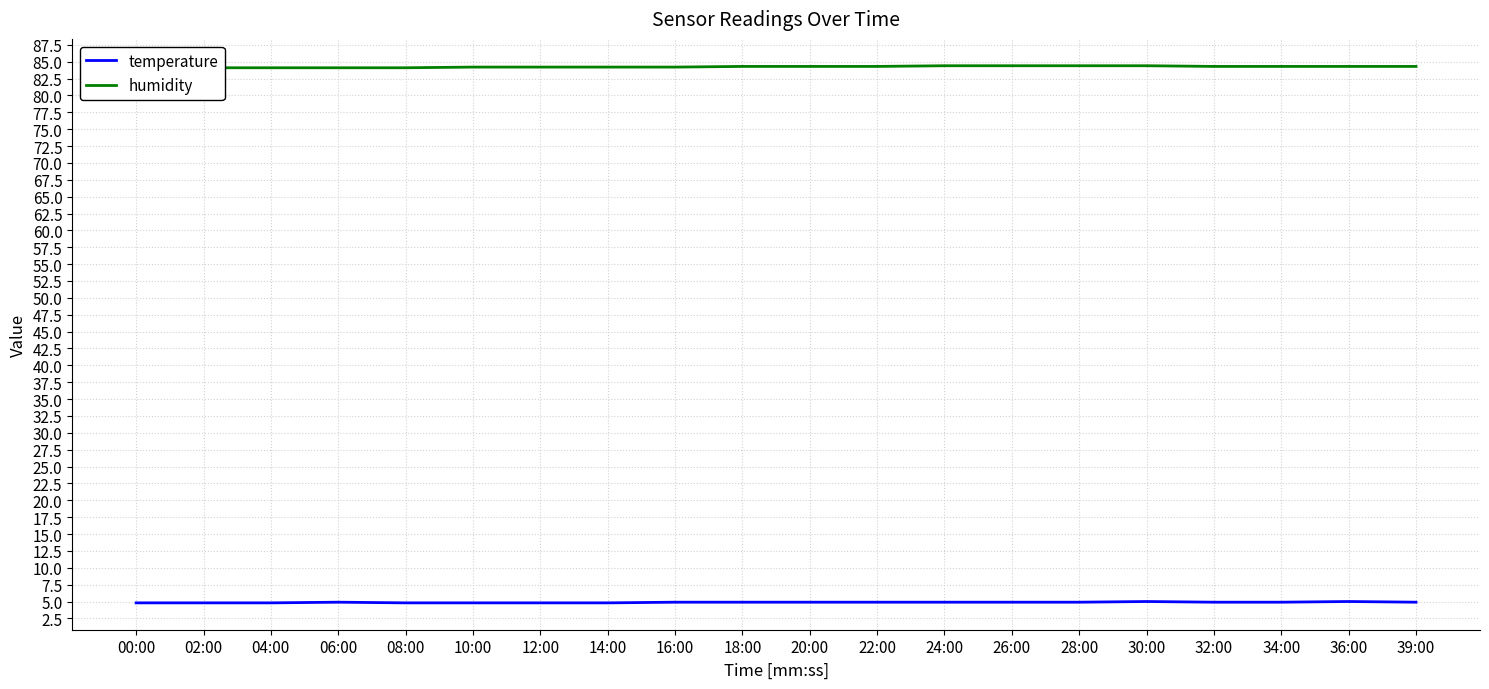

True or false: temperature has a value of 8.1 at 32:00.

False